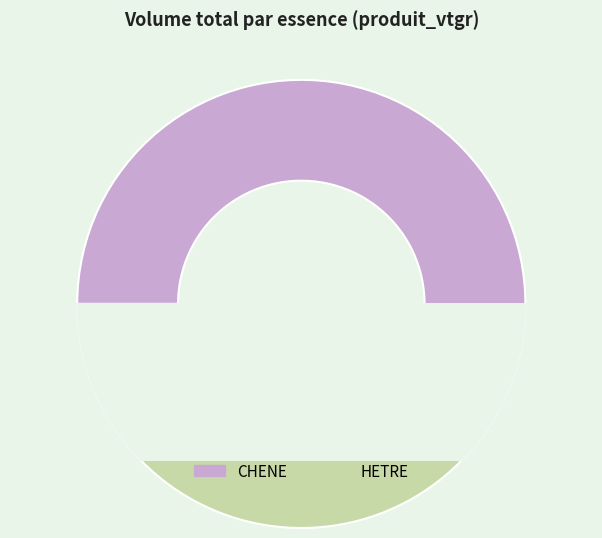

At HETRE, list the series in order from largest to smallest.

CHENE, HETRE